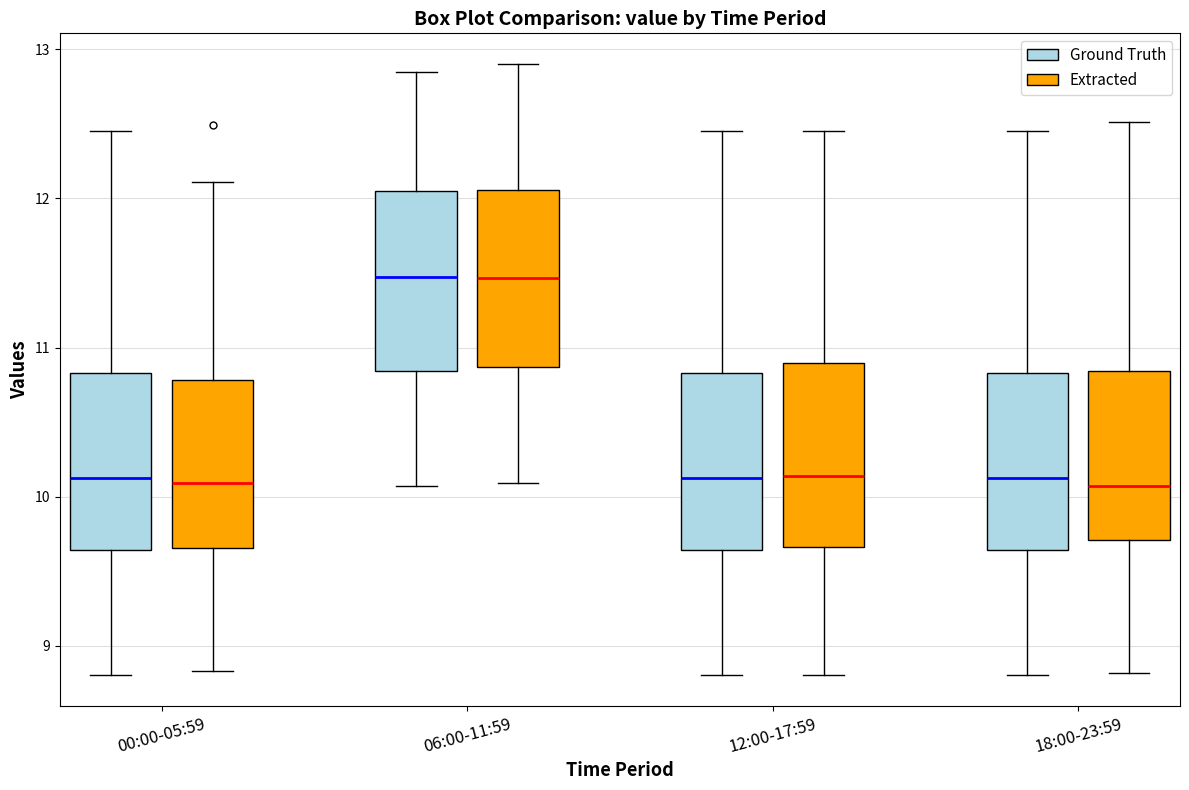

Reading left to right, read every box against the y-axis: the position of its median line, the range the box covers, and the ends of its whiskers. The values are not printed on the chart, so give them approximately, as read against the axis.

00:00-05:59 (Ground Truth): median 10.1, box 9.6 to 10.8, whiskers 8.8 to 12.5
00:00-05:59 (Extracted): median 10.1, box 9.7 to 10.8, whiskers 8.8 to 12.1
06:00-11:59 (Ground Truth): median 11.5, box 10.8 to 12.0, whiskers 10.1 to 12.9
06:00-11:59 (Extracted): median 11.5, box 10.9 to 12.1, whiskers 10.1 to 12.9
12:00-17:59 (Ground Truth): median 10.1, box 9.6 to 10.8, whiskers 8.8 to 12.5
12:00-17:59 (Extracted): median 10.1, box 9.7 to 10.9, whiskers 8.8 to 12.5
18:00-23:59 (Ground Truth): median 10.1, box 9.6 to 10.8, whiskers 8.8 to 12.5
18:00-23:59 (Extracted): median 10.1, box 9.7 to 10.8, whiskers 8.8 to 12.5